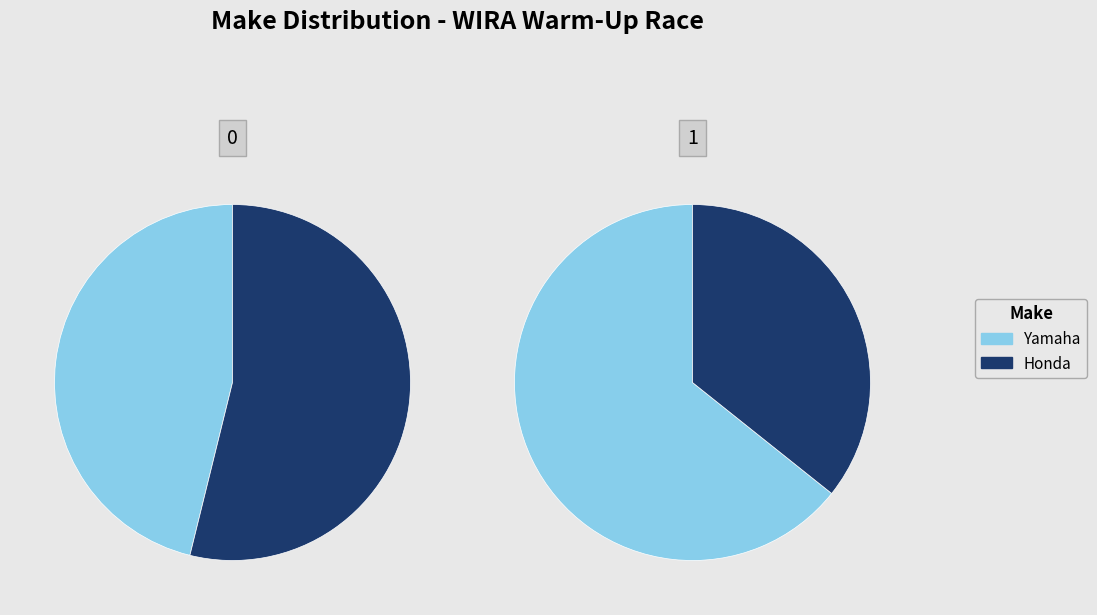

Rank the series at 1 from highest to lowest value.

Yamaha, Honda